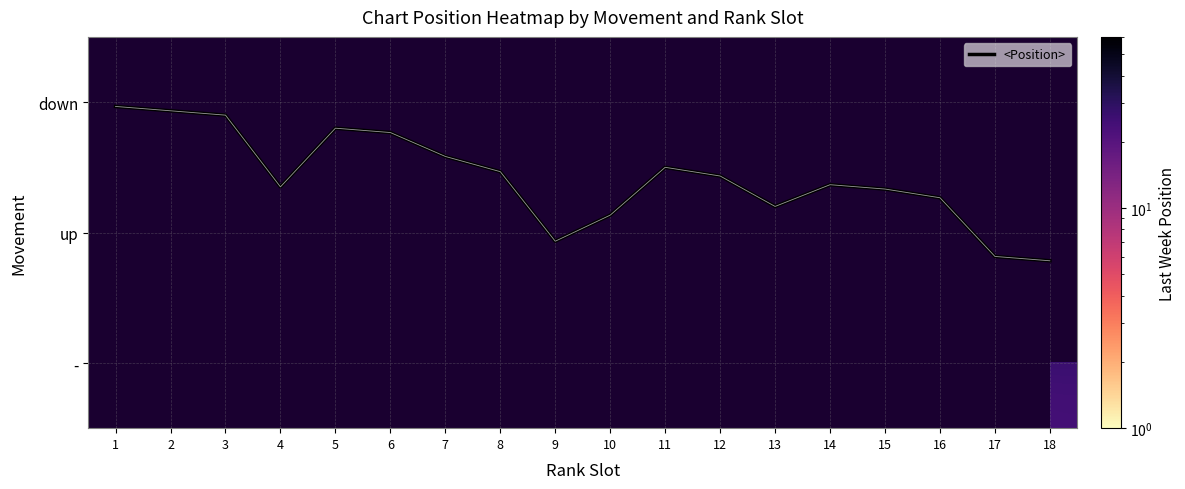

Which category has the lowest value across all series?

1